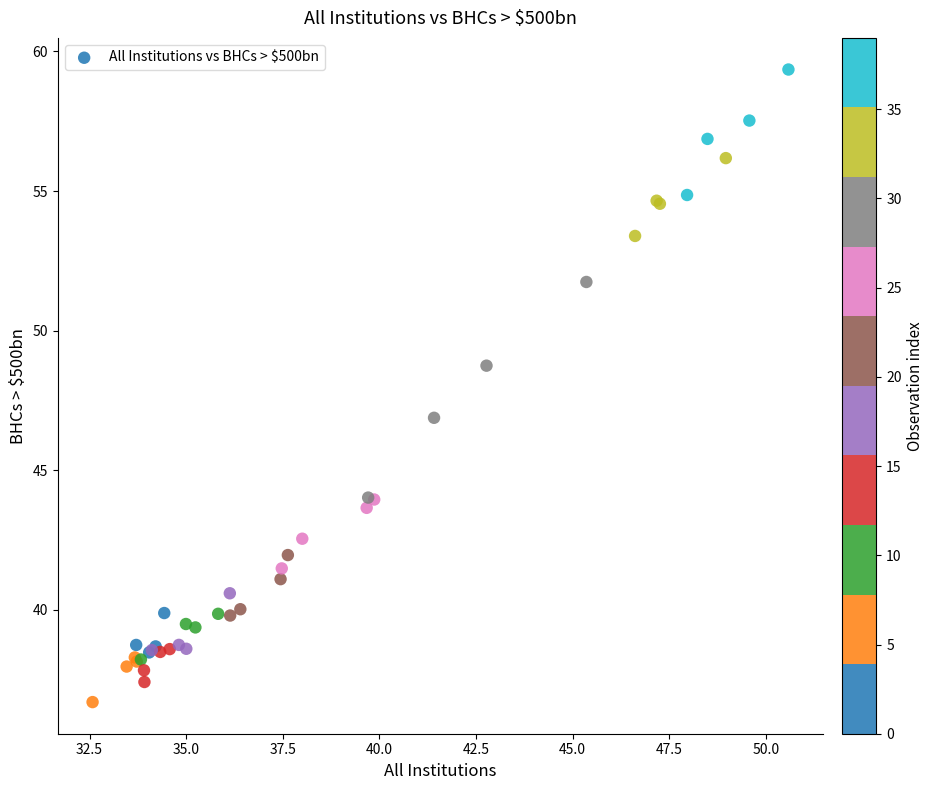

What Y value in the scatter plot is closest to 48?

48.7